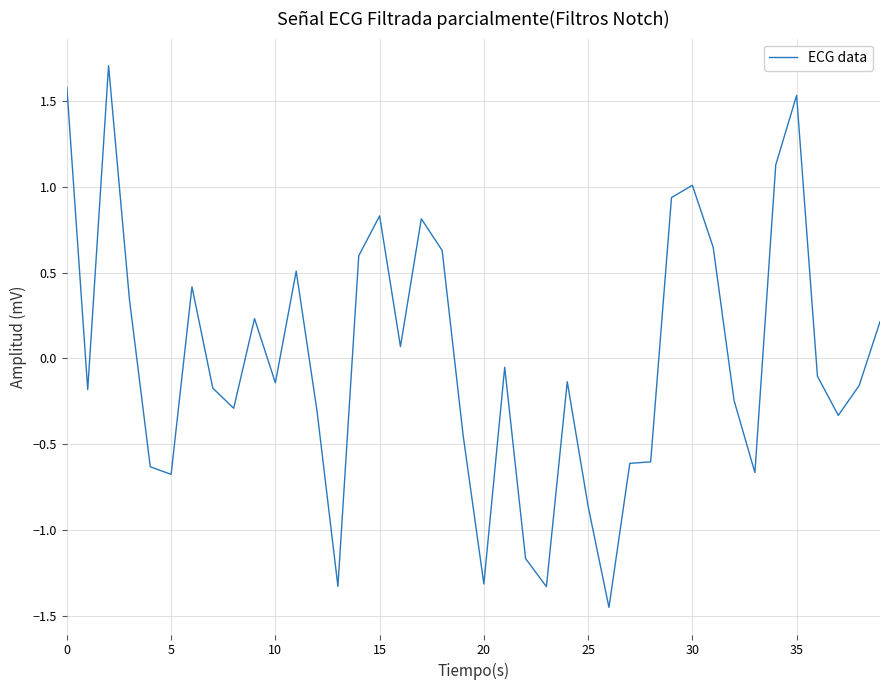

How many values are below zero?

23